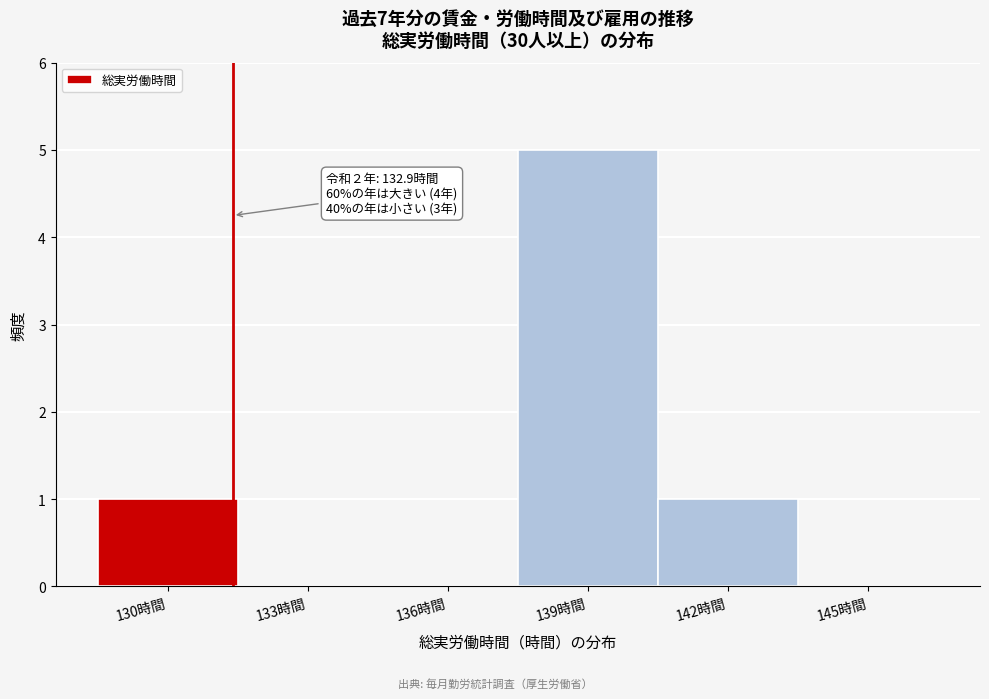

Reading left to right, extract all data points from this chart.

130時間=1	133時間=0	136時間=0	139時間=5	142時間=1	145時間=0